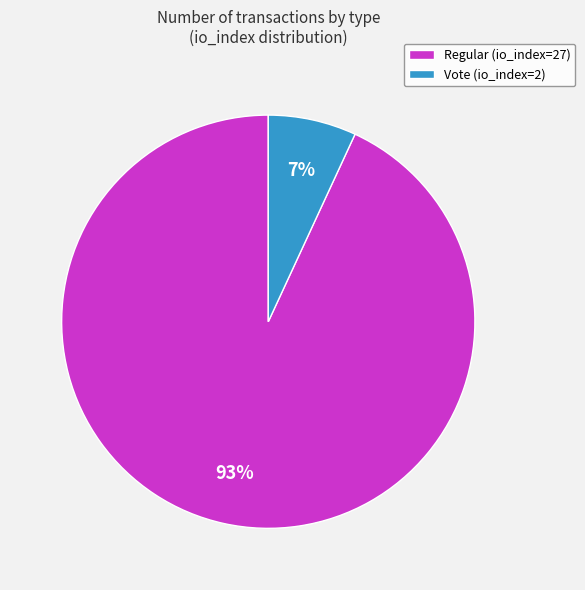

The Regular (io_index=27) slice represents 93% of the pie. True or false?

True